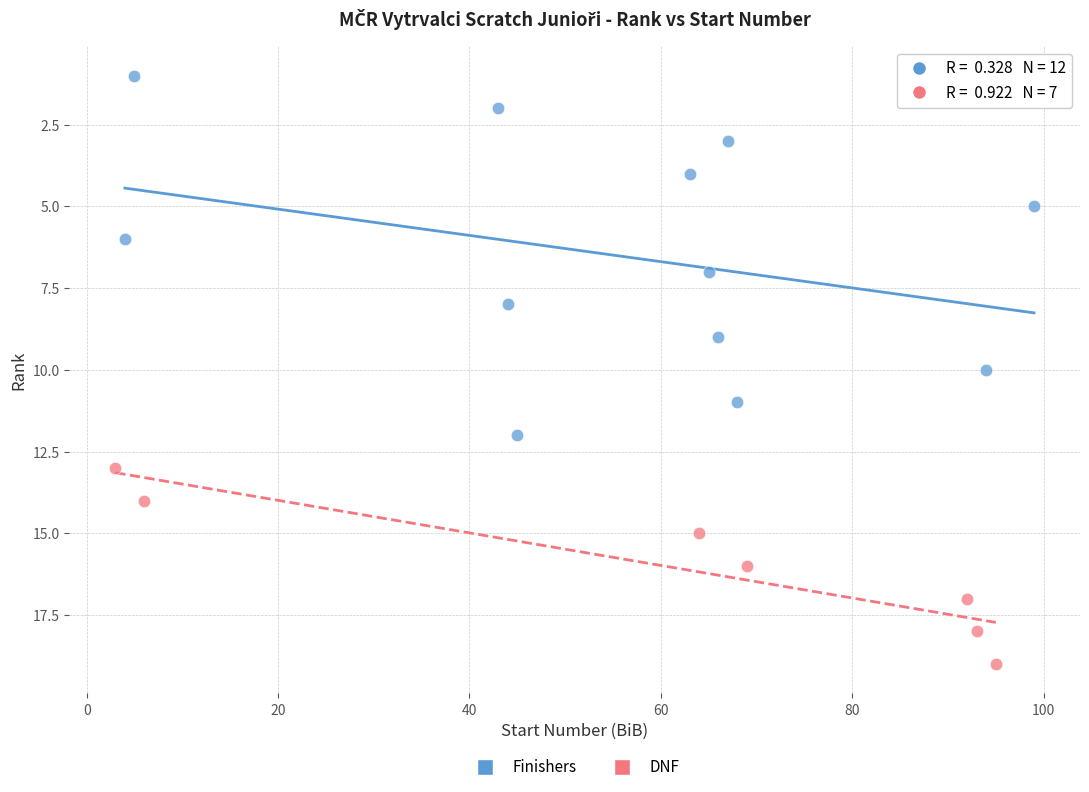

Which series contains the highest Y value?

DNF